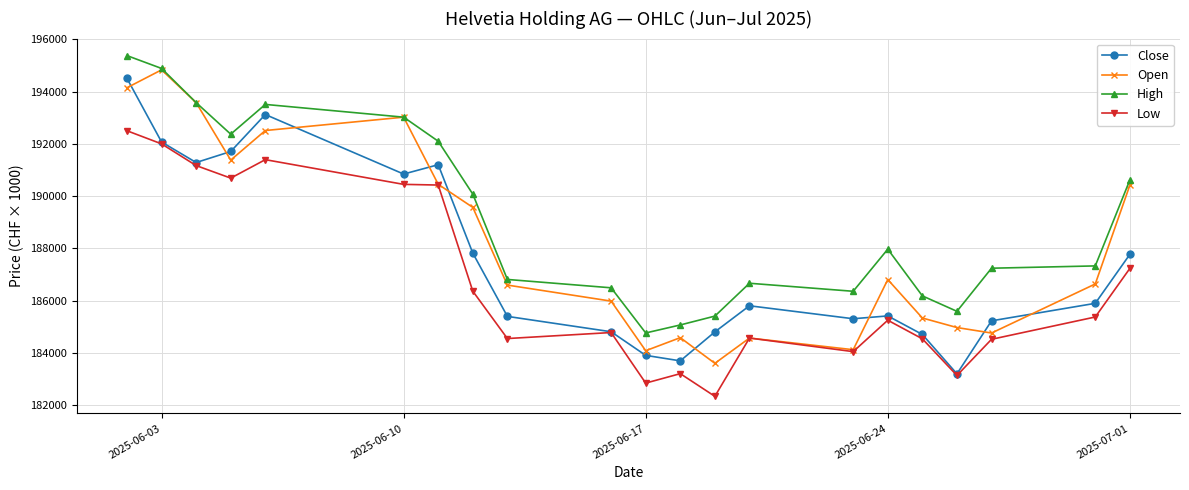

True or false: High and Close cross at least once.

False